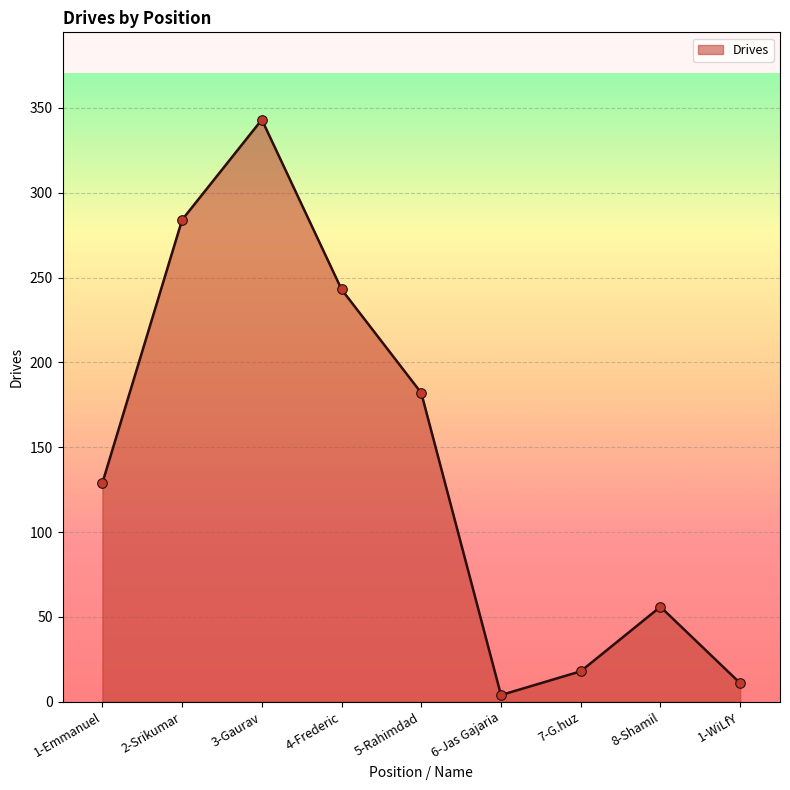

Approximately how many times larger is the value at 2-Srikumar compared to 4-Frederic?

1.2